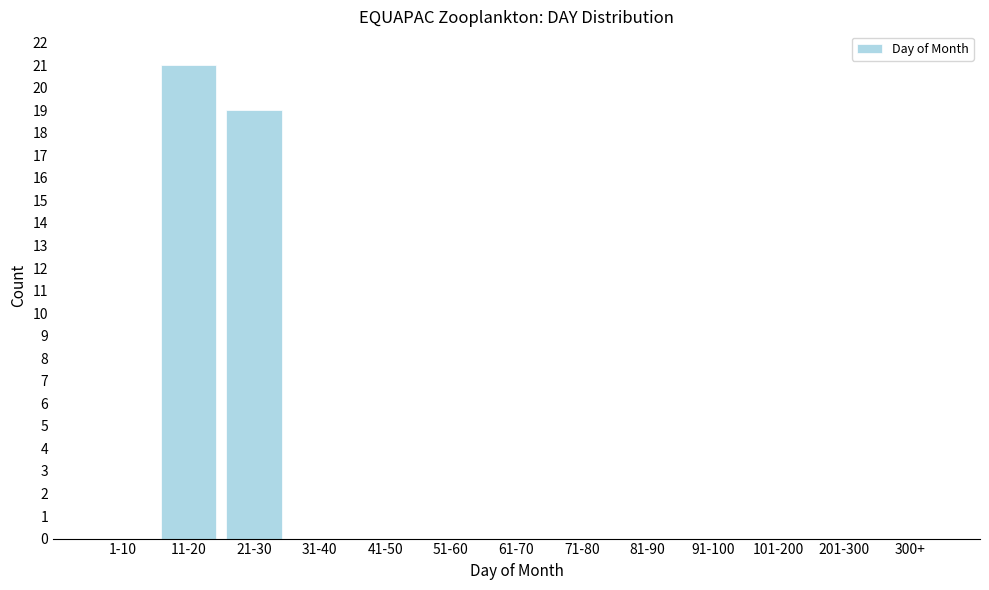

Which label corresponds to the largest value in the chart?

11-20